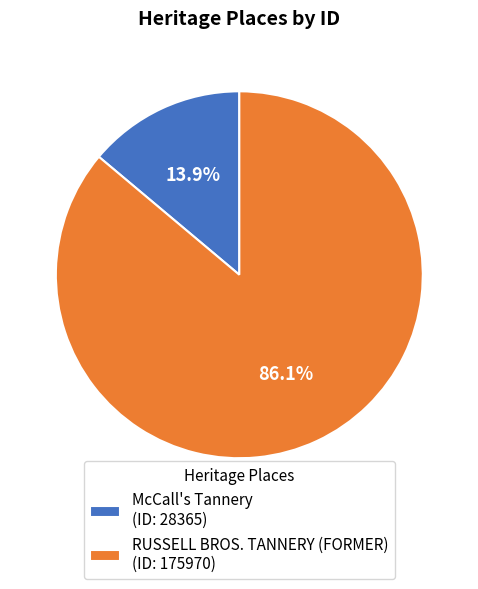

To the nearest percent, what is the combined percentage of McCall's Tannery and RUSSELL BROS. TANNERY (FORMER)?

100%